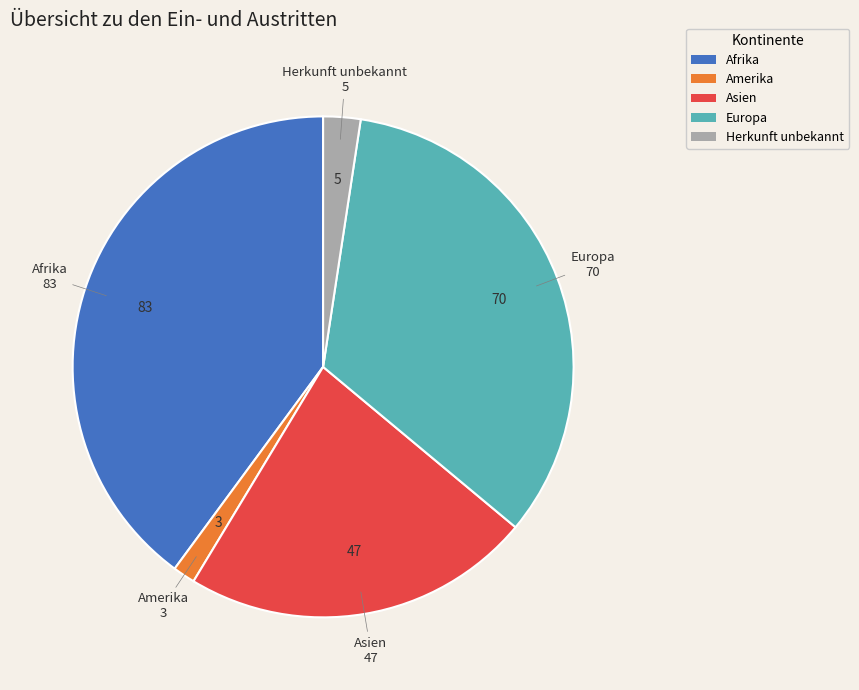

Is it true that Asien is 28% of the pie?

False